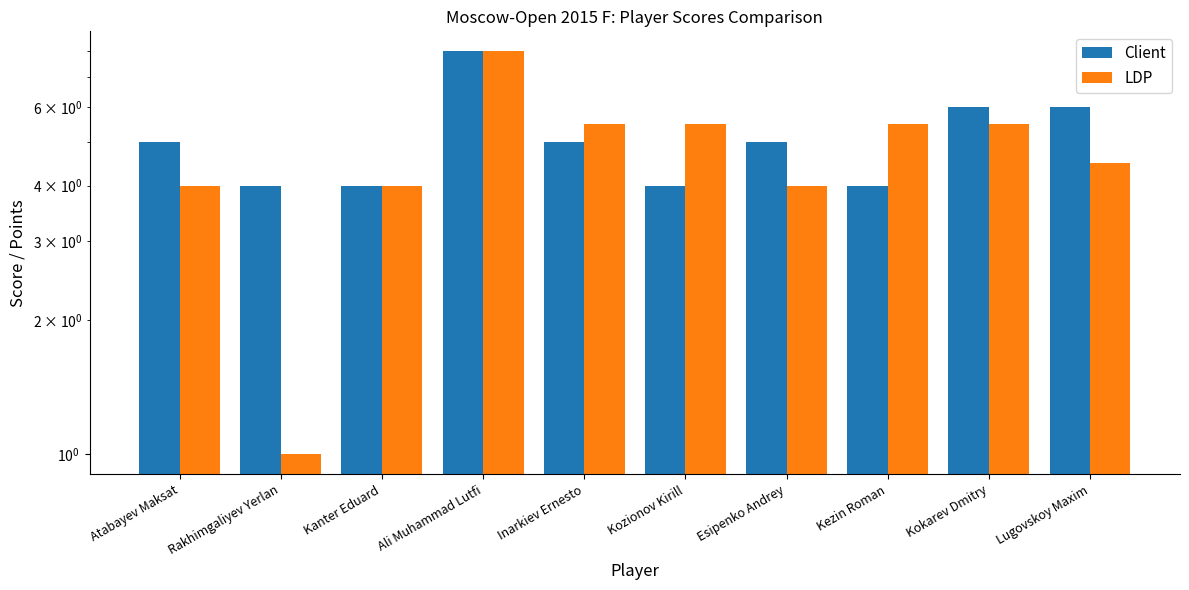

Read the Client value at Inarkiev Ernesto.

5.0